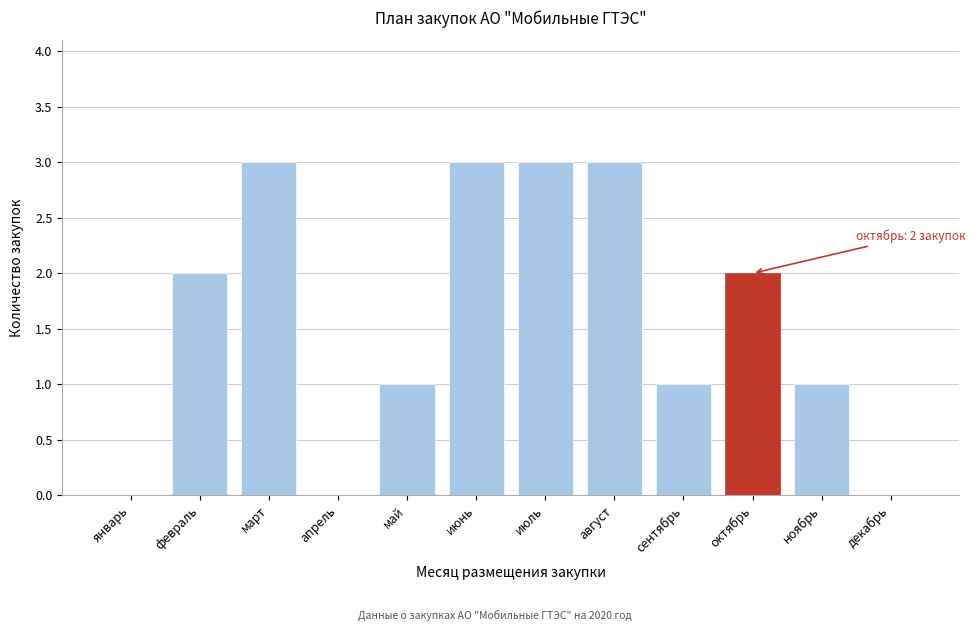

Reading left to right, what are all the values shown in this chart?

январь=0	февраль=2	март=3	апрель=0	май=1	июнь=3	июль=3	август=3	сентябрь=1	октябрь=2	ноябрь=1	декабрь=0